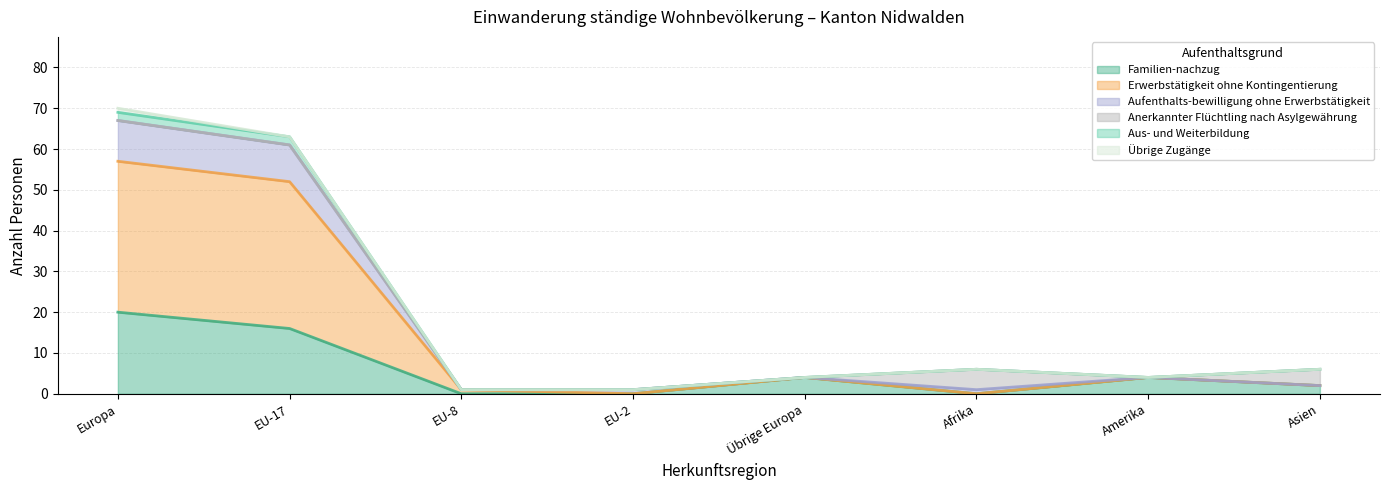

Between EU-2 and Amerika, which is larger?

Amerika